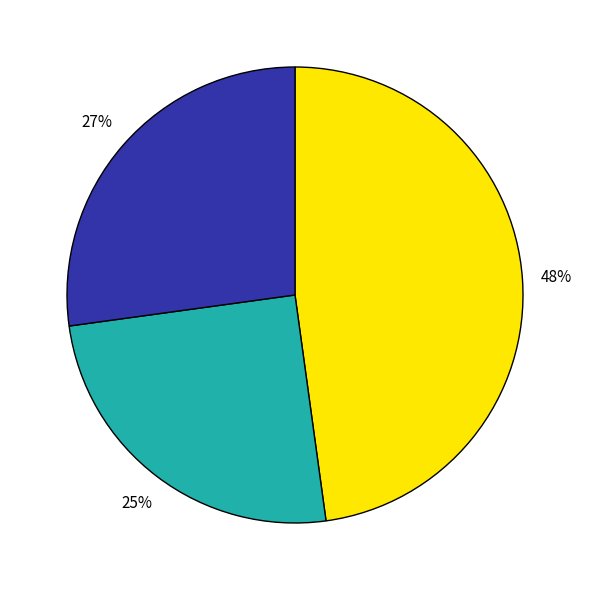

Count the number of slices in the pie.

3